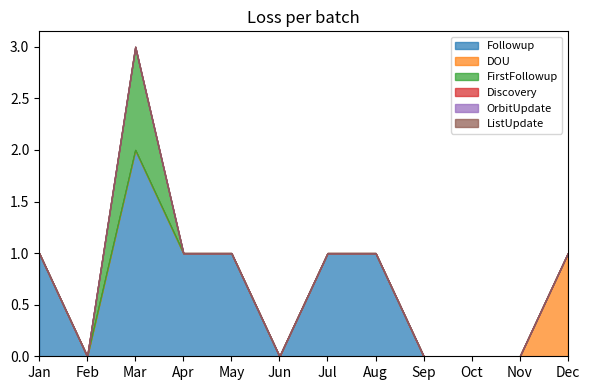

What is the difference between the DOU values at Dec and Sep?

1